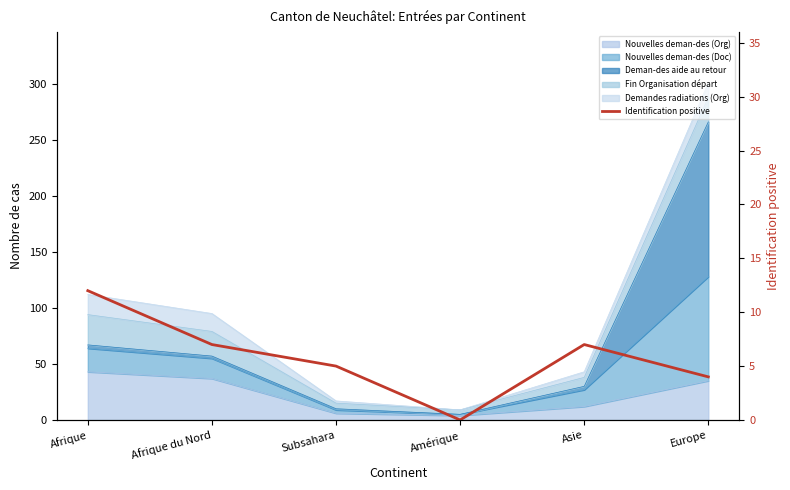

Where is the data nearest to the value 6?

Afrique du Nord